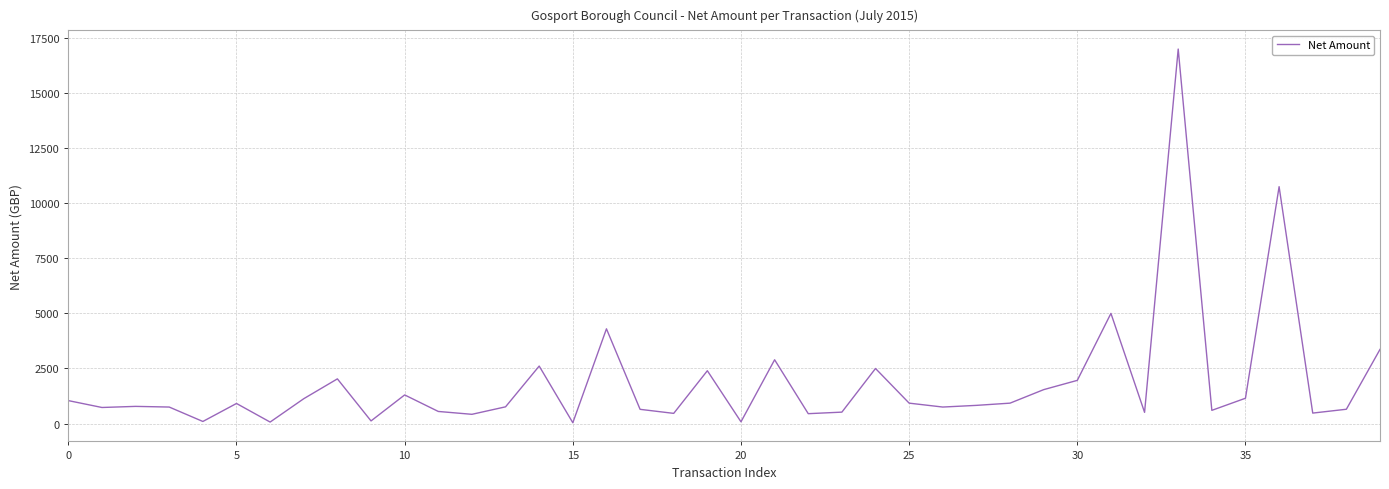

What is the maximum value shown in the chart?

16997.2